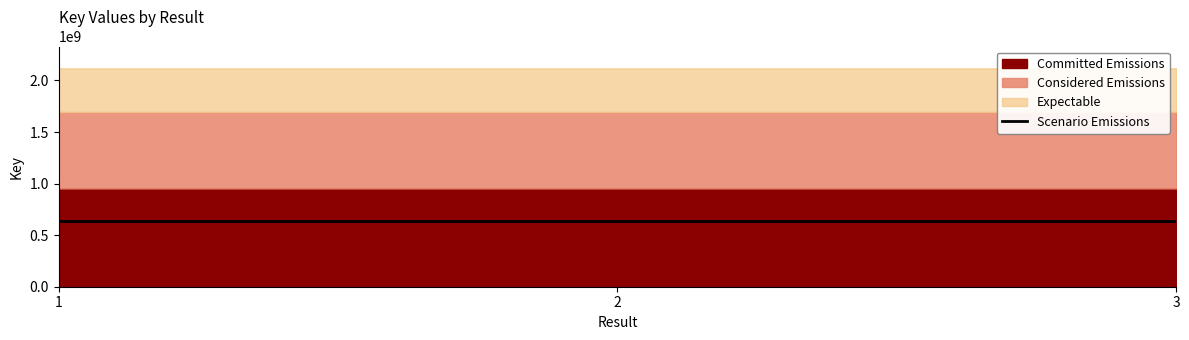

What is the minimum value shown in the chart?

635364931.2